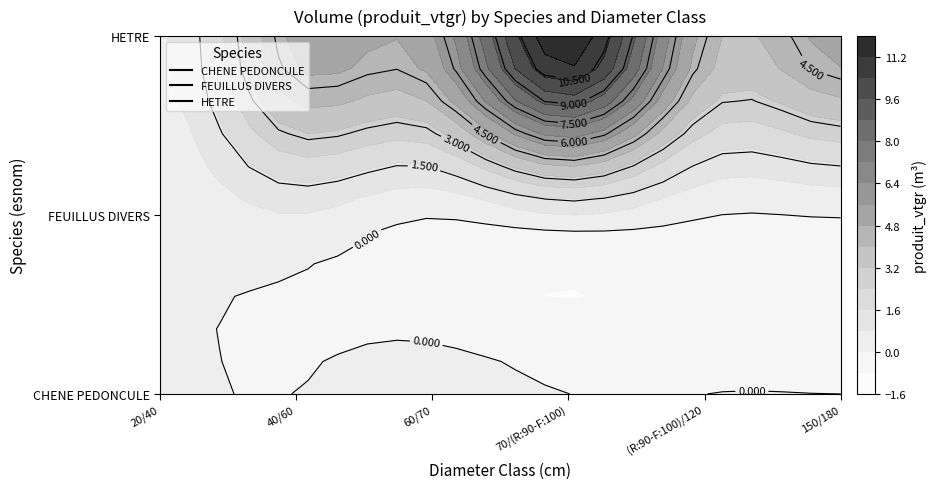

What is the average value of the CHENE PEDONCULE series?

0.1